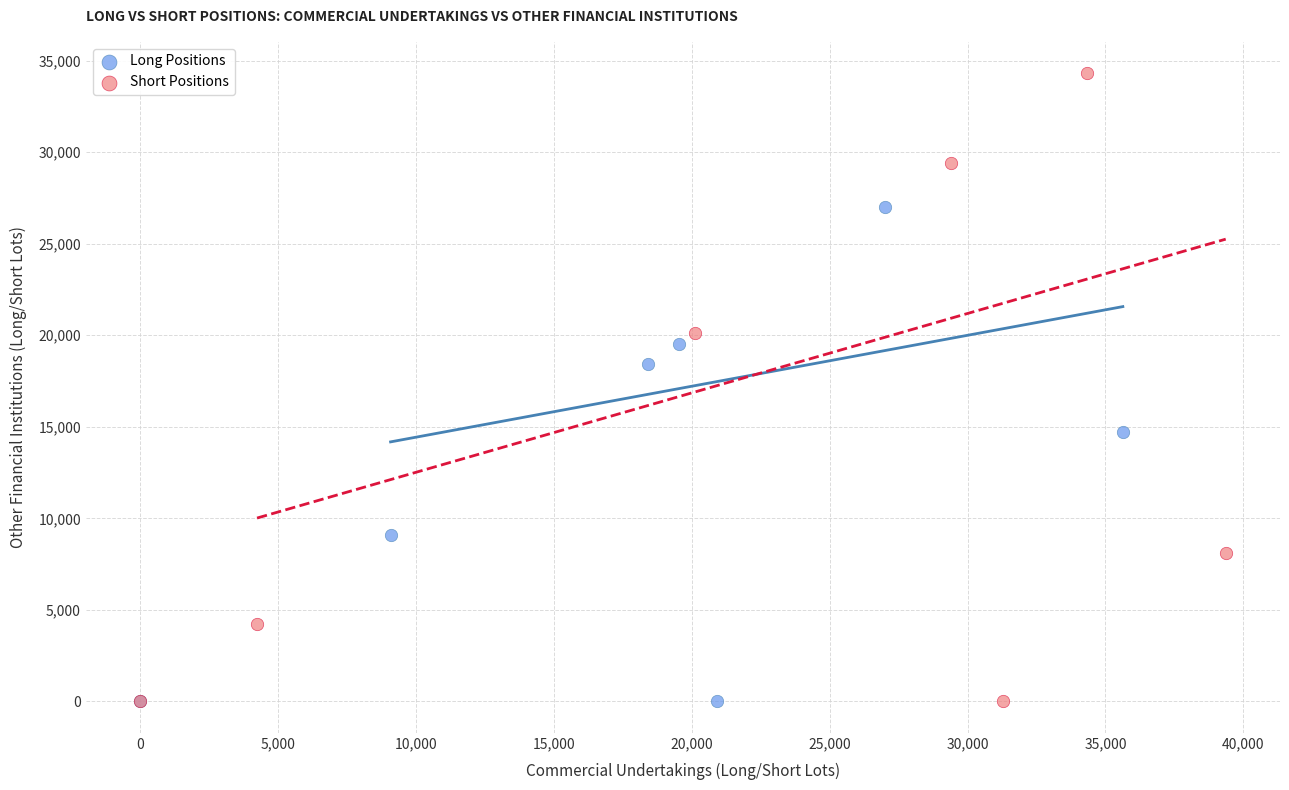

Which series reaches the maximum Y coordinate?

Short Positions